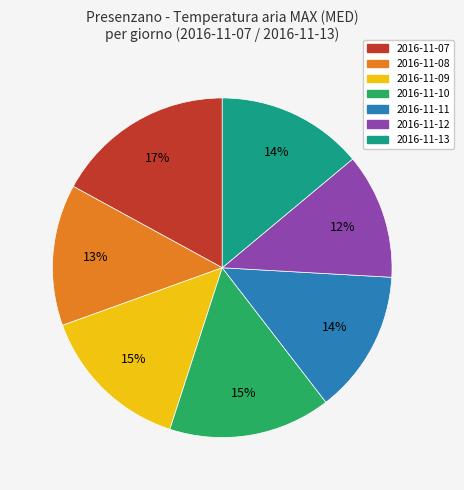

Does any single category account for the majority?

No